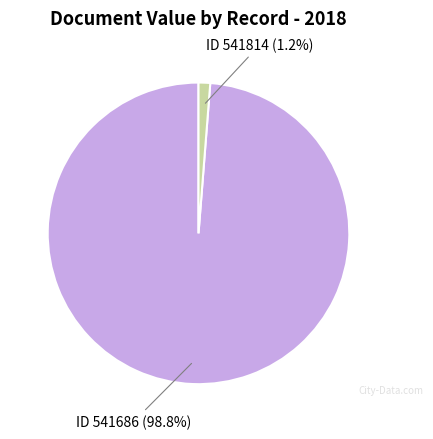

Is there a majority slice in this chart?

Yes